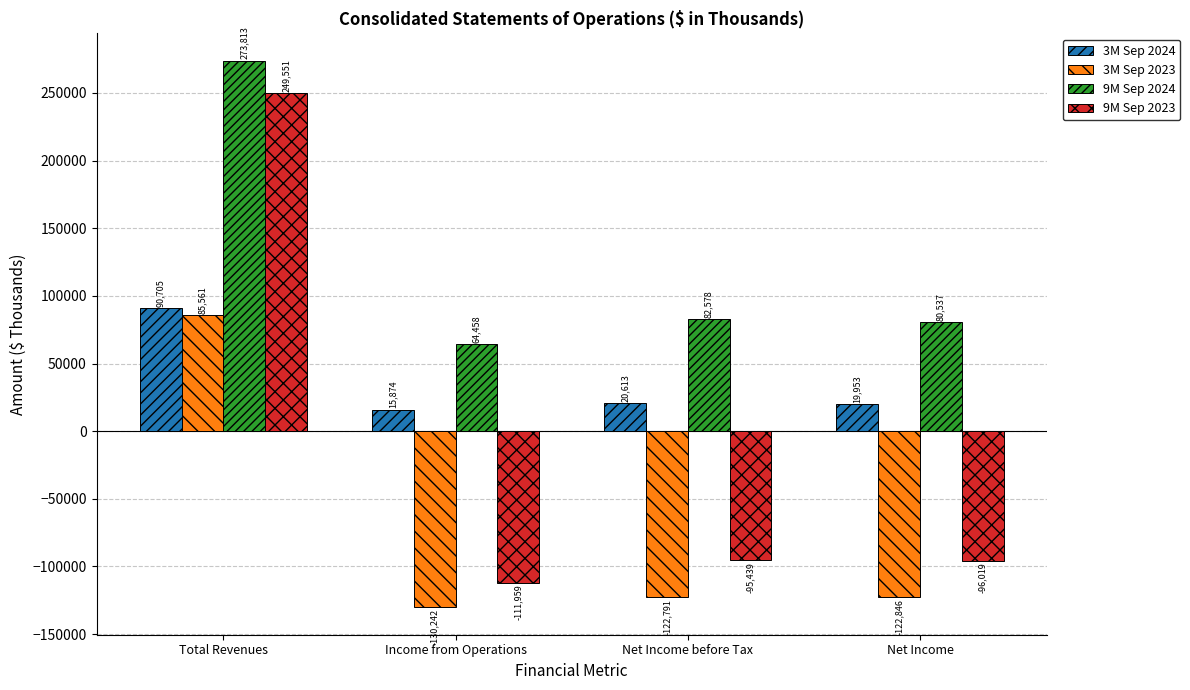

What is the label of the 1st bar from the left?

Total Revenues